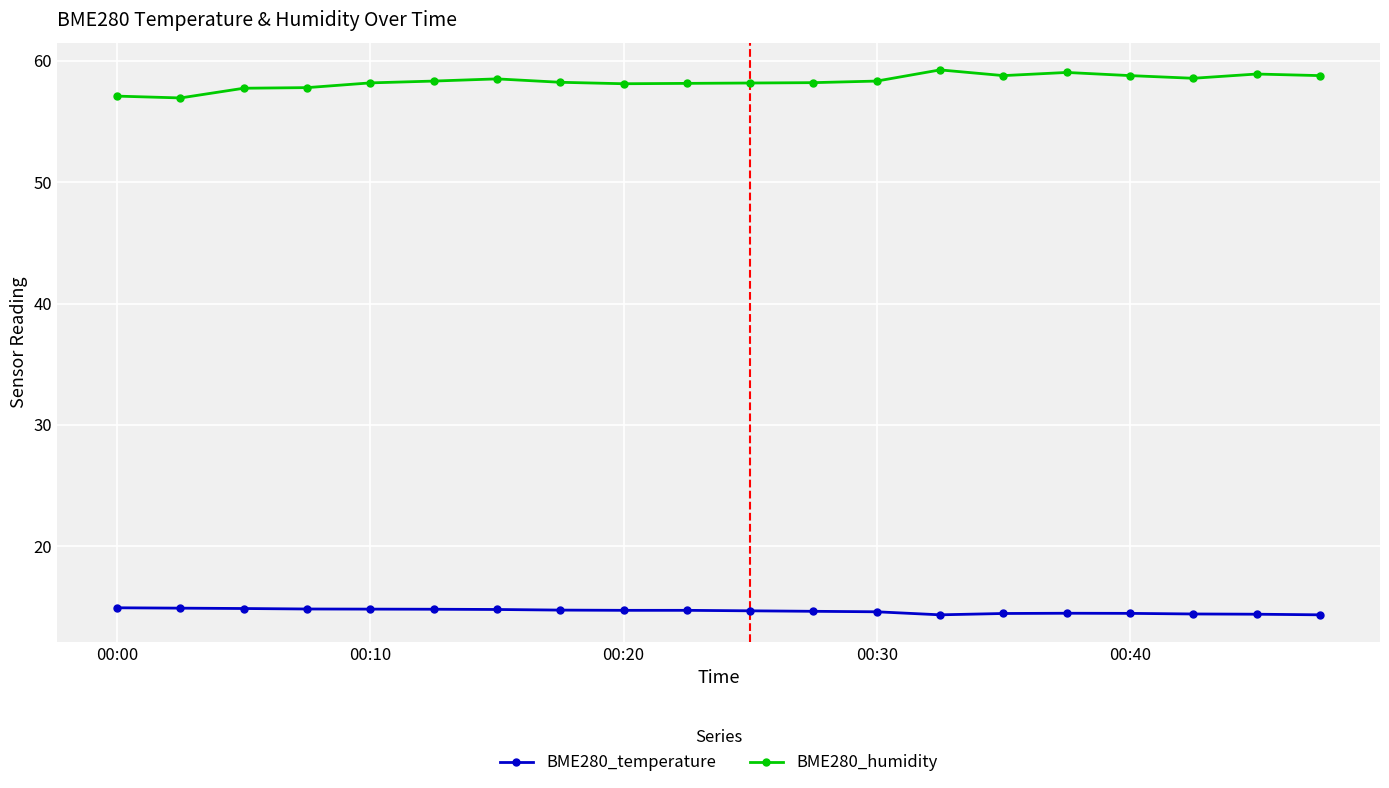

What is the value of the BME280_temperature point at the 5th from the left?

14.8